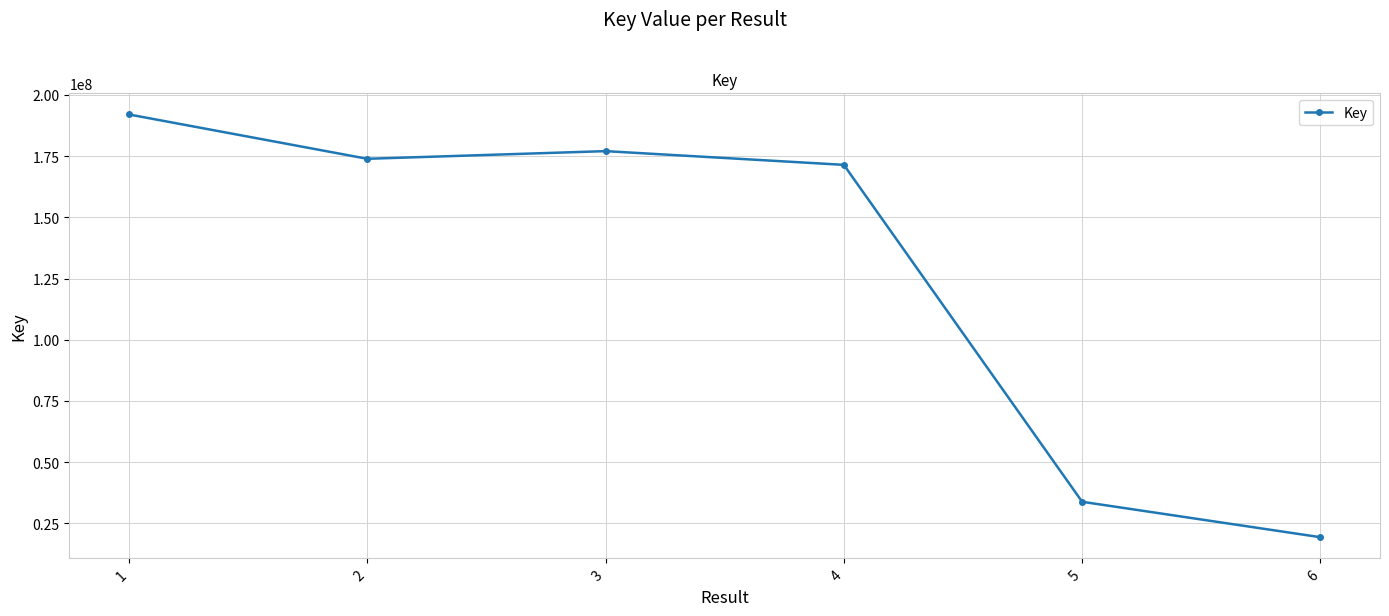

The value at 2 is 173900492. True or false?

True